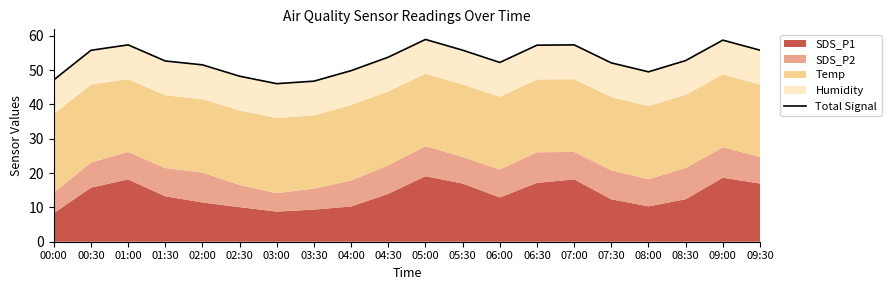

What is the label of the 16th point from the left?

07:30